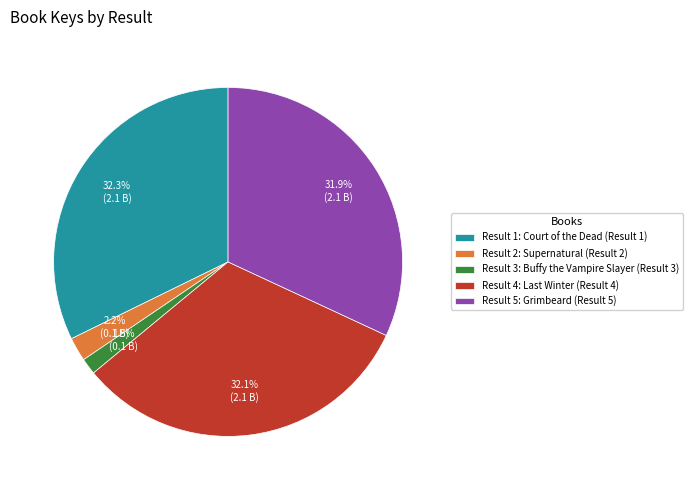

Do Result 1: Court of the Dead (Result 1) and Result 2: Supernatural (Result 2) together represent more than half of the pie?

No